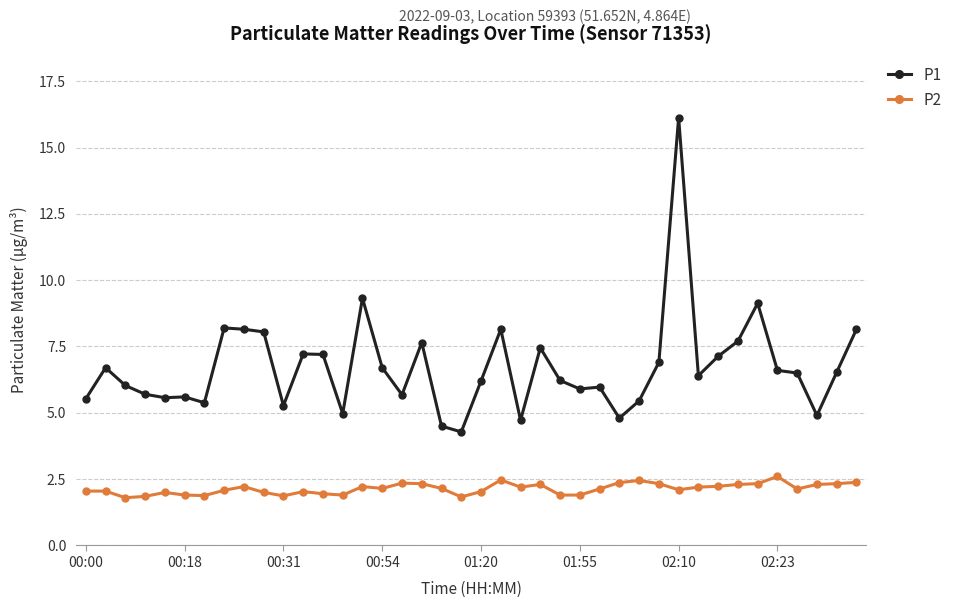

What is the value of the P1 point at the 12th from the left?

7.2